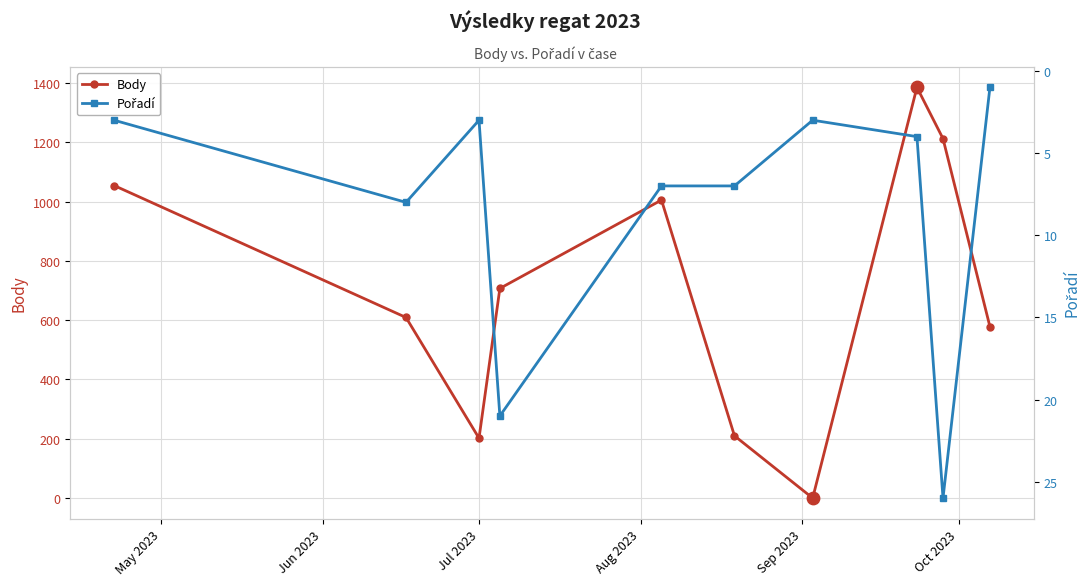

What are all the series names shown in the legend?

Body, Pořadí